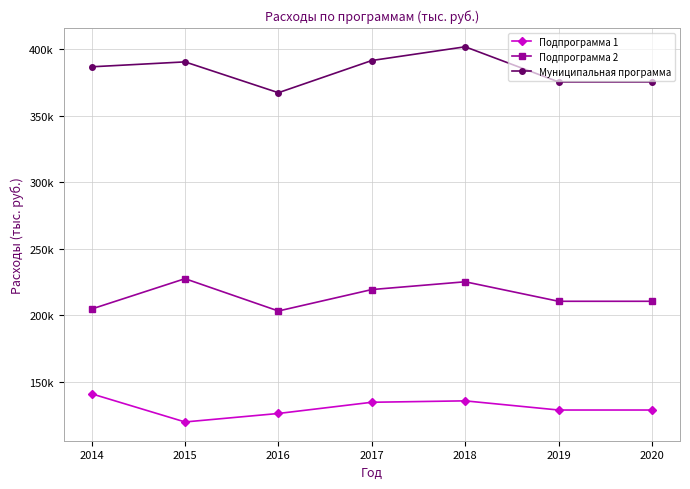

True or false: Подпрограмма 2 and Подпрограмма 1 cross at least once.

False